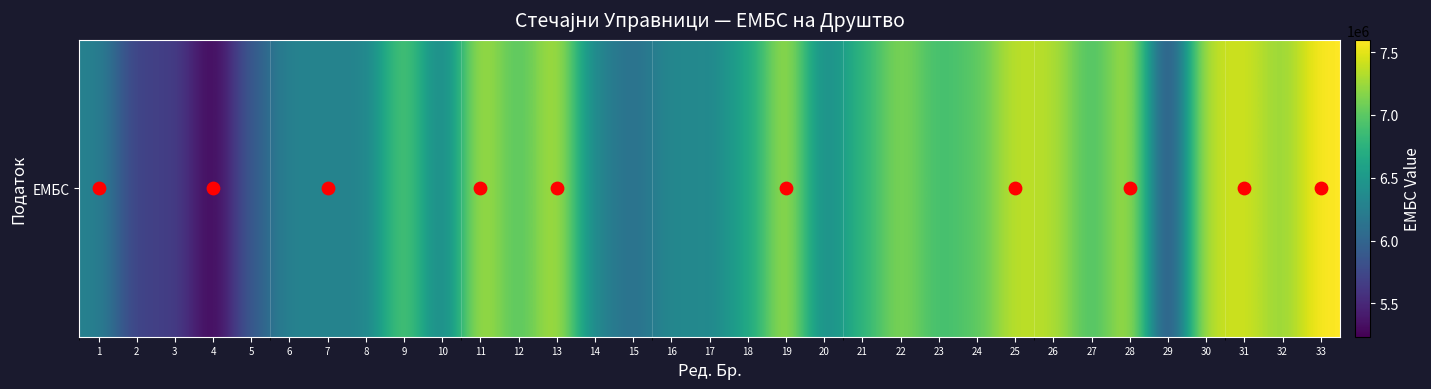

At which label is the value closest to 6415686?

16